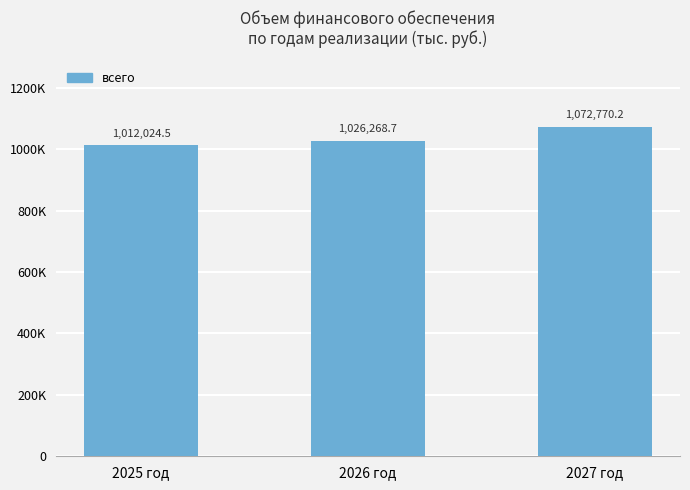

Does the chart contain any negative values?

No